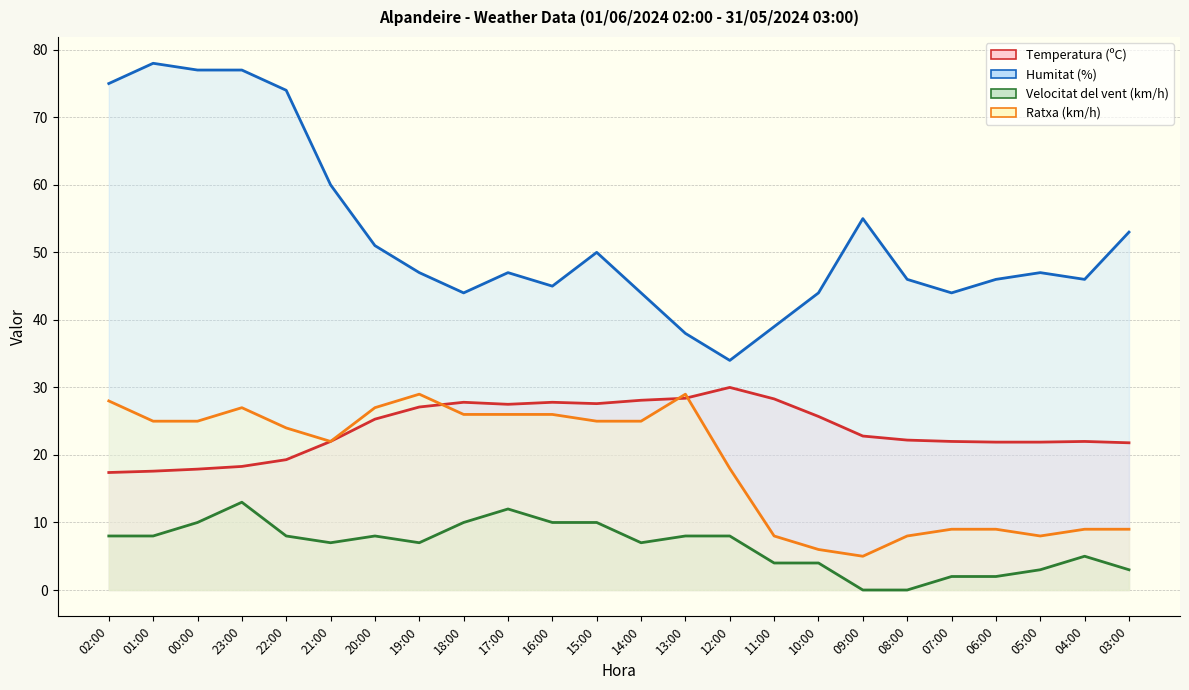

Reading left to right, what are all the values shown in this chart?

Temperatura (ºC): 02:00=17.4	01:00=17.6	00:00=17.9	23:00=18.3	22:00=19.3	21:00=22.0	20:00=25.3	19:00=27.1	18:00=27.8	17:00=27.5	16:00=27.8	15:00=27.6	14:00=28.1	13:00=28.4	12:00=30.0	11:00=28.3	10:00=25.7	09:00=22.8	08:00=22.2	07:00=22.0	06:00=21.9	05:00=21.9	04:00=22.0	03:00=21.8
Humitat (%): 02:00=75.0	01:00=78.0	00:00=77.0	23:00=77.0	22:00=74.0	21:00=60.0	20:00=51.0	19:00=47.0	18:00=44.0	17:00=47.0	16:00=45.0	15:00=50.0	14:00=44.0	13:00=38.0	12:00=34.0	11:00=39.0	10:00=44.0	09:00=55.0	08:00=46.0	07:00=44.0	06:00=46.0	05:00=47.0	04:00=46.0	03:00=53.0
Velocitat del vent (km/h): 02:00=8.0	01:00=8.0	00:00=10.0	23:00=13.0	22:00=8.0	21:00=7.0	20:00=8.0	19:00=7.0	18:00=10.0	17:00=12.0	16:00=10.0	15:00=10.0	14:00=7.0	13:00=8.0	12:00=8.0	11:00=4.0	10:00=4.0	09:00=0.0	08:00=0.0	07:00=2.0	06:00=2.0	05:00=3.0	04:00=5.0	03:00=3.0
Ratxa (km/h): 02:00=28.0	01:00=25.0	00:00=25.0	23:00=27.0	22:00=24.0	21:00=22.0	20:00=27.0	19:00=29.0	18:00=26.0	17:00=26.0	16:00=26.0	15:00=25.0	14:00=25.0	13:00=29.0	12:00=18.0	11:00=8.0	10:00=6.0	09:00=5.0	08:00=8.0	07:00=9.0	06:00=9.0	05:00=8.0	04:00=9.0	03:00=9.0